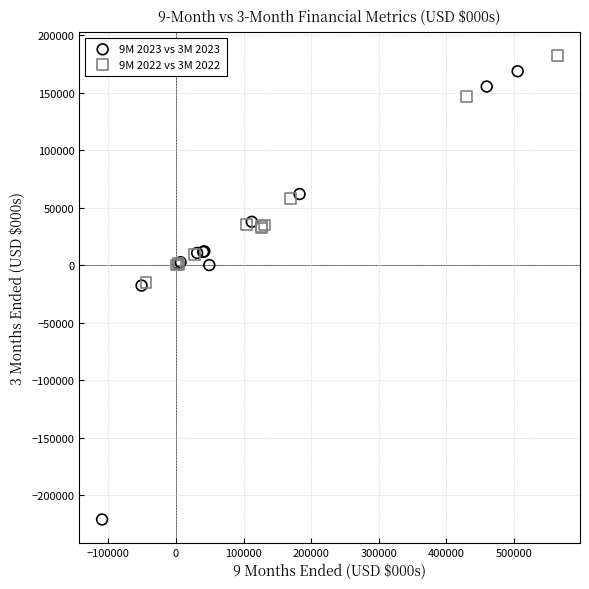

Which series has the largest Y range (max minus min)?

9M 2023 vs 3M 2023